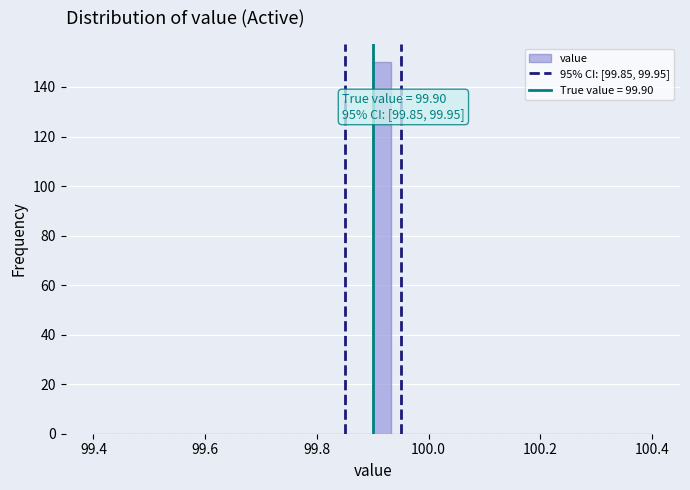

Read against the x-axis, roughly where is the centre of the tallest bar?

99.92